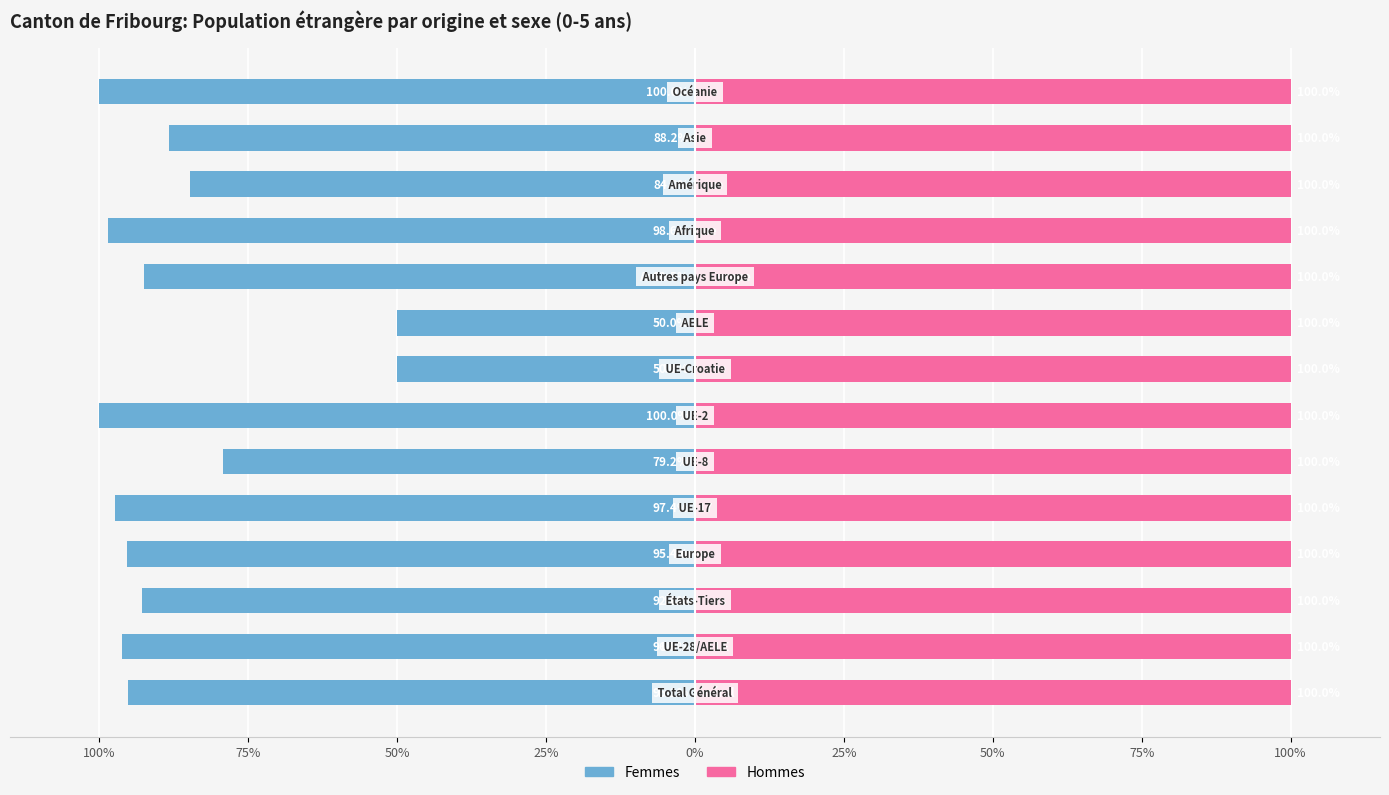

What is the difference between the Femmes values at 100% and 50%?

50.0